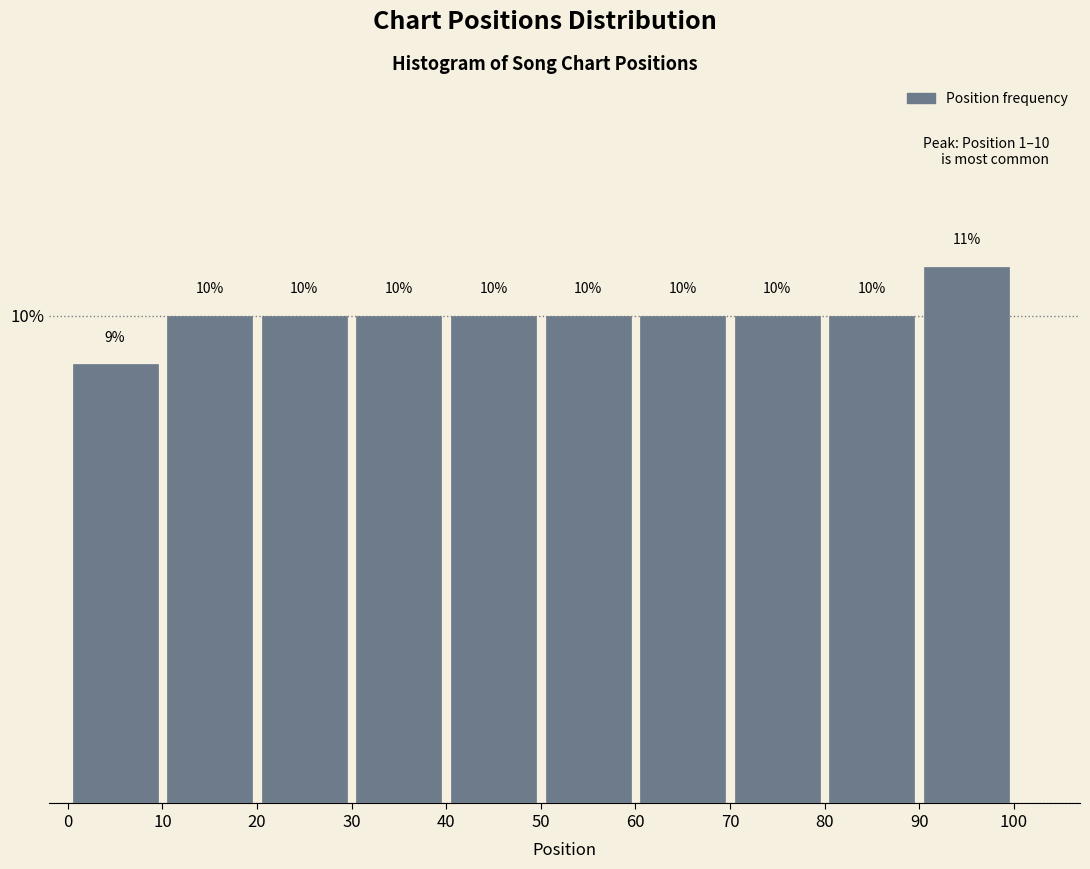

How tall is the bar that spans 70 to 80 on the x-axis?

10